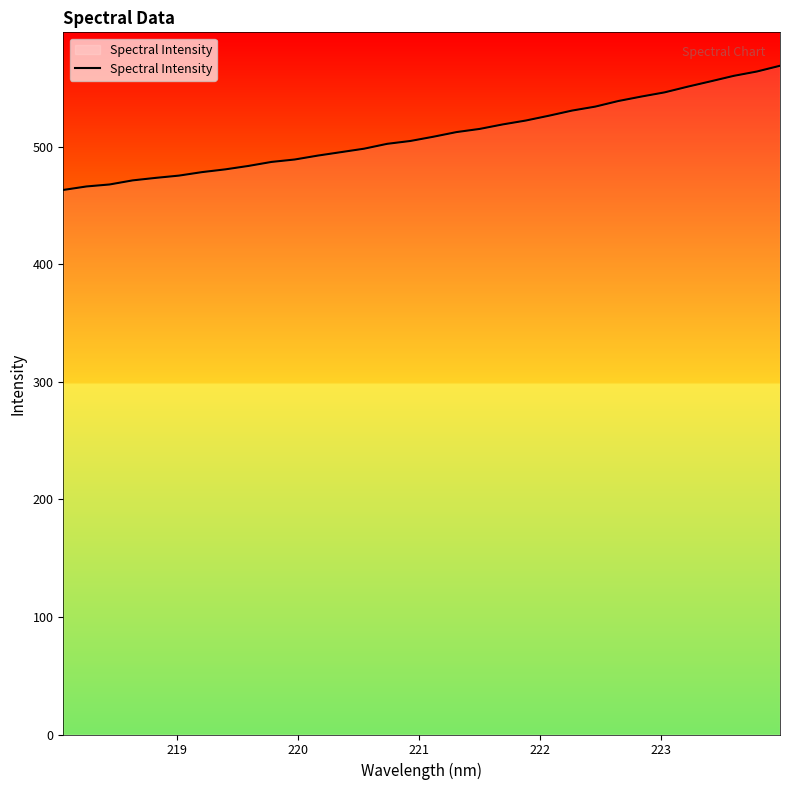

What is the difference between the maximum and minimum values?

105.6